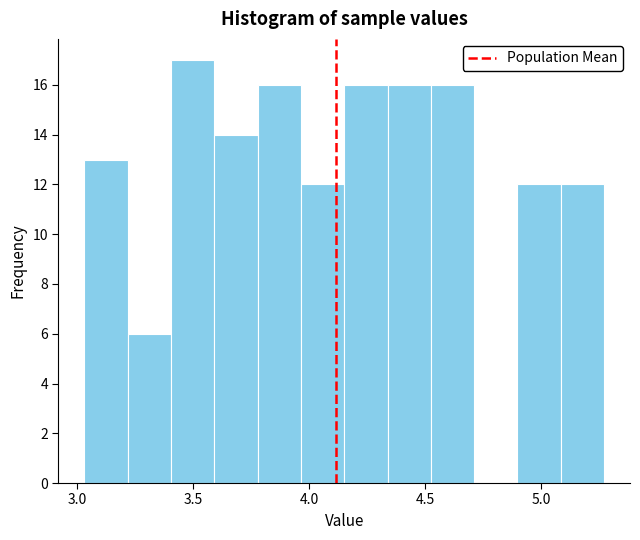

Read against the x-axis, roughly where is the centre of the tallest bar?

3.50